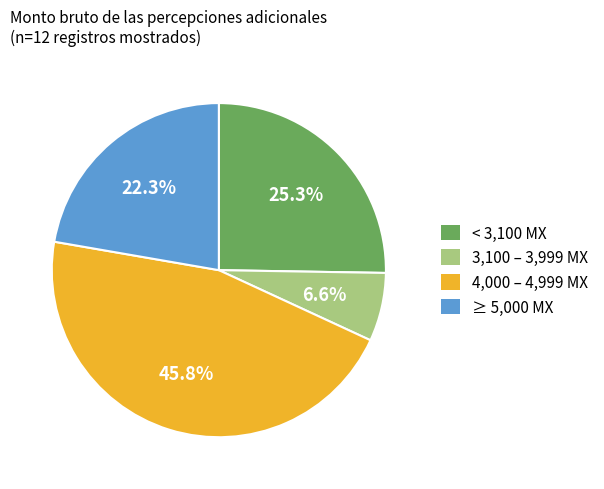

Rank the categories by value from lowest to highest.

3,100 – 3,999 MX, ≥ 5,000 MX, < 3,100 MX, 4,000 – 4,999 MX